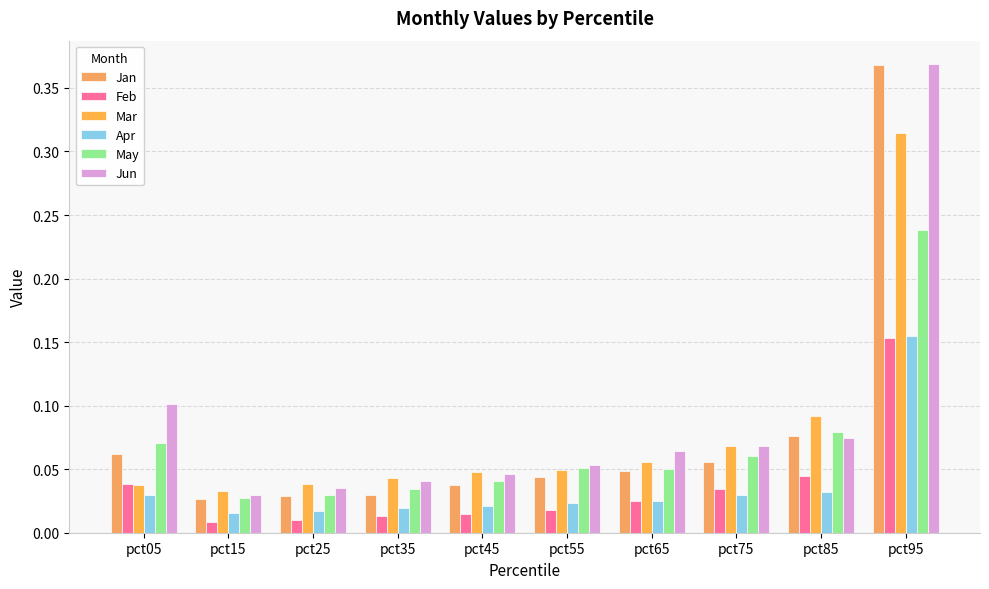

Which series has the largest total across all categories?

Jun